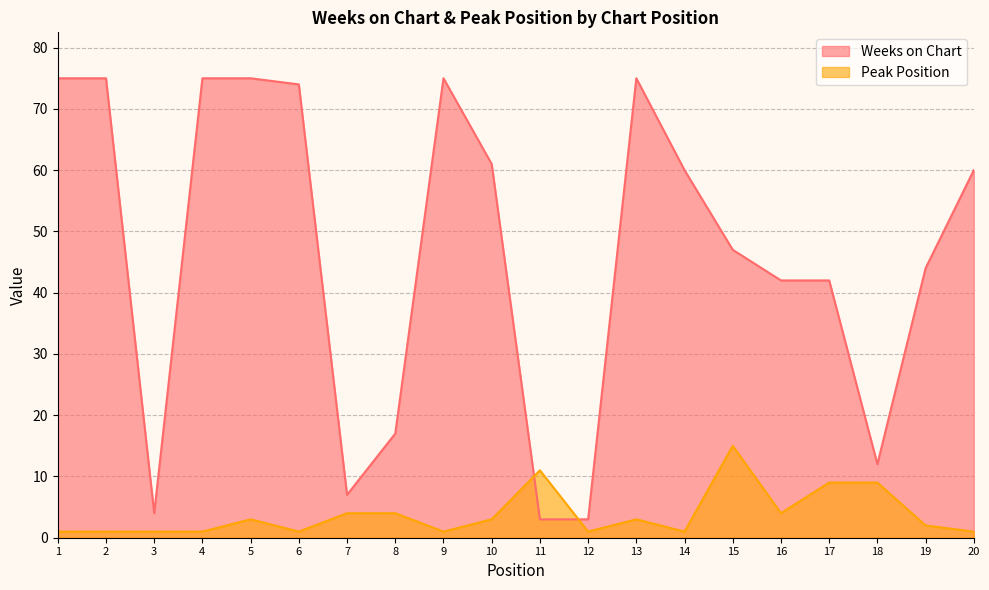

The value of Weeks on Chart at 8 is 17. True or false?

True